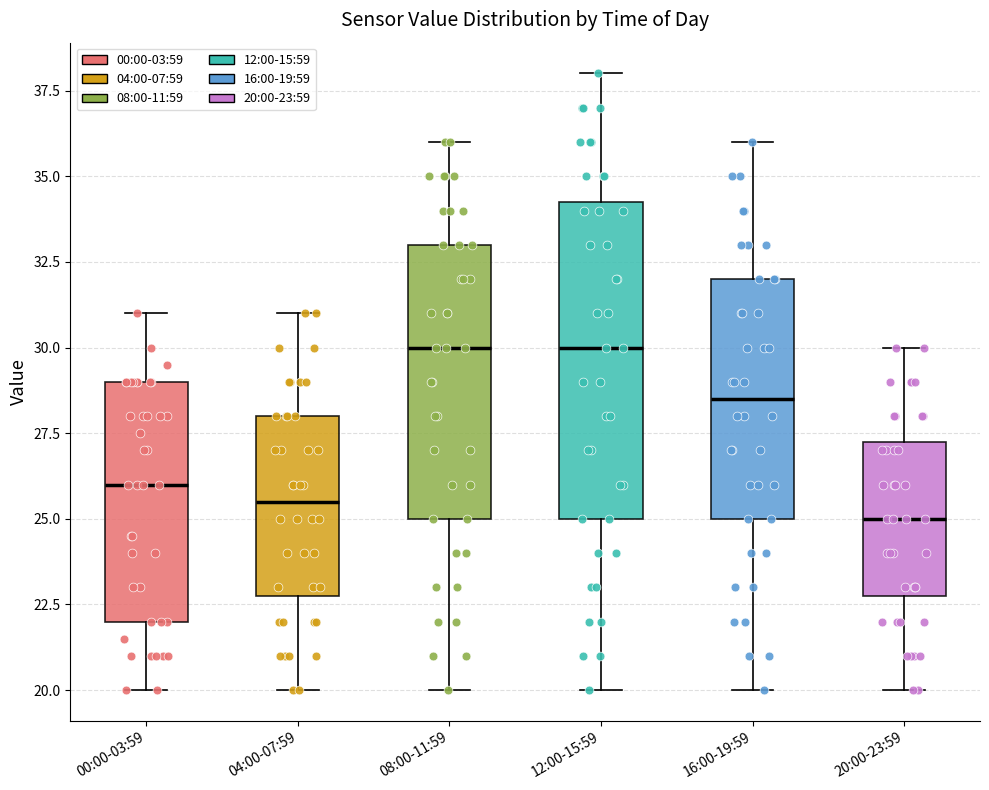

Where does the upper whisker of the box for 20:00-23:59 end on the y-axis? The values are not printed on the chart, so give them approximately, as read against the axis.

30.0